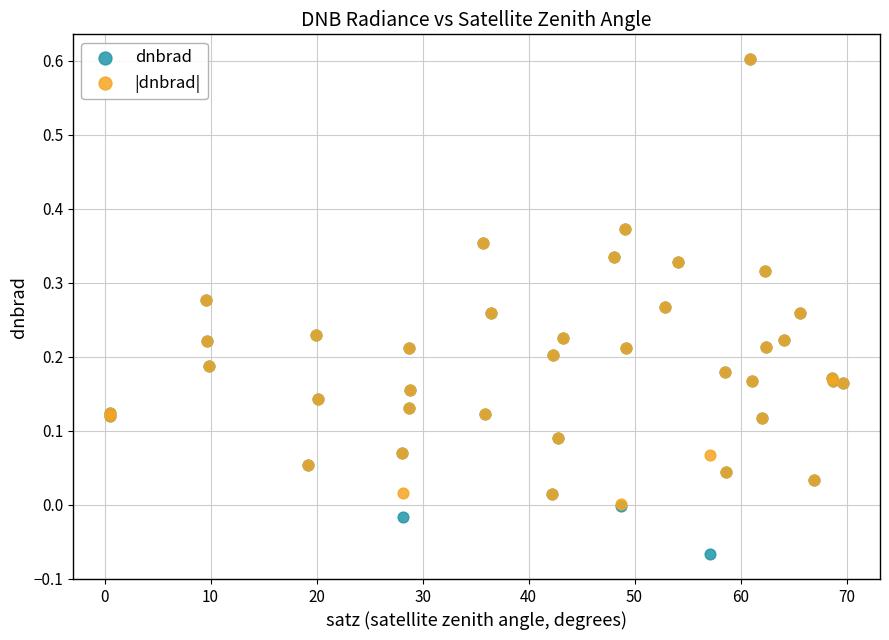

What are all the series names shown in the legend?

dnbrad, |dnbrad|